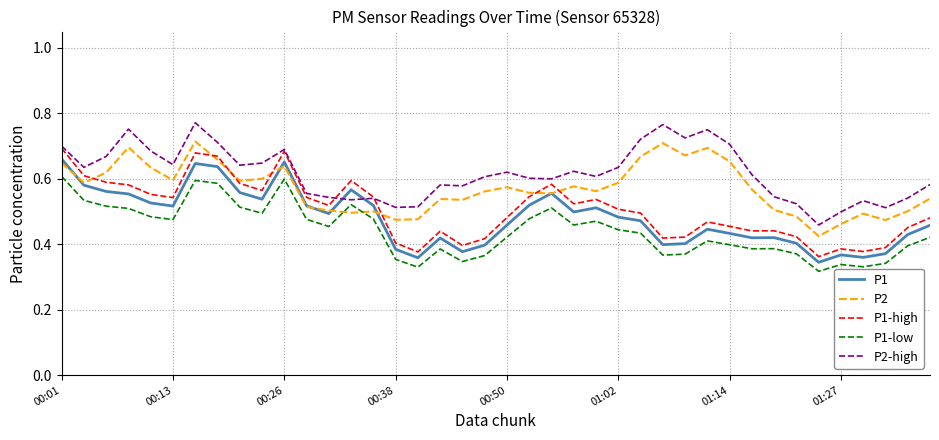

True or false: P1-low and P1-high intersect in this chart.

False